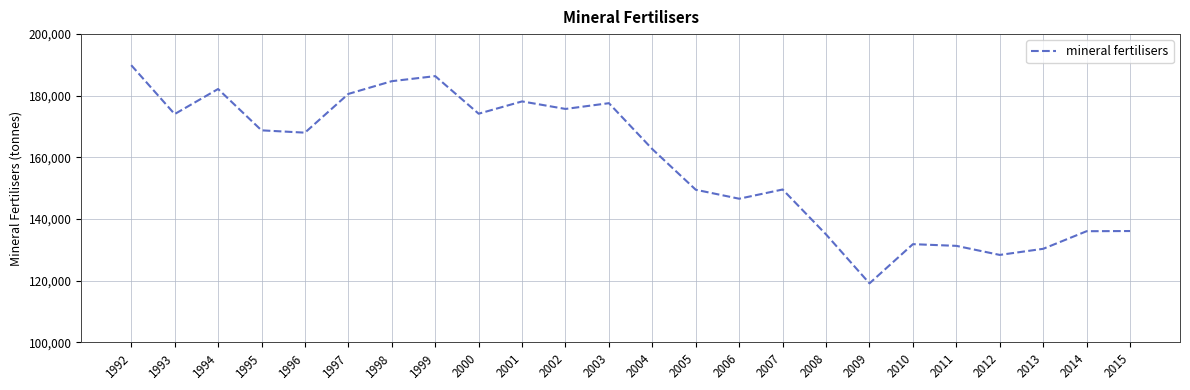

What is the maximum value shown in the chart?

189922